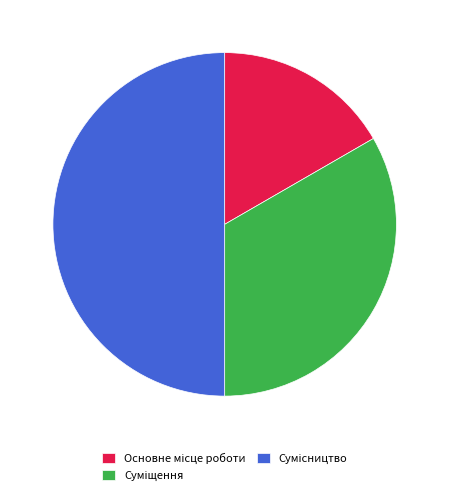

Between Суміщення and Сумісництво, which is larger?

Сумісництво